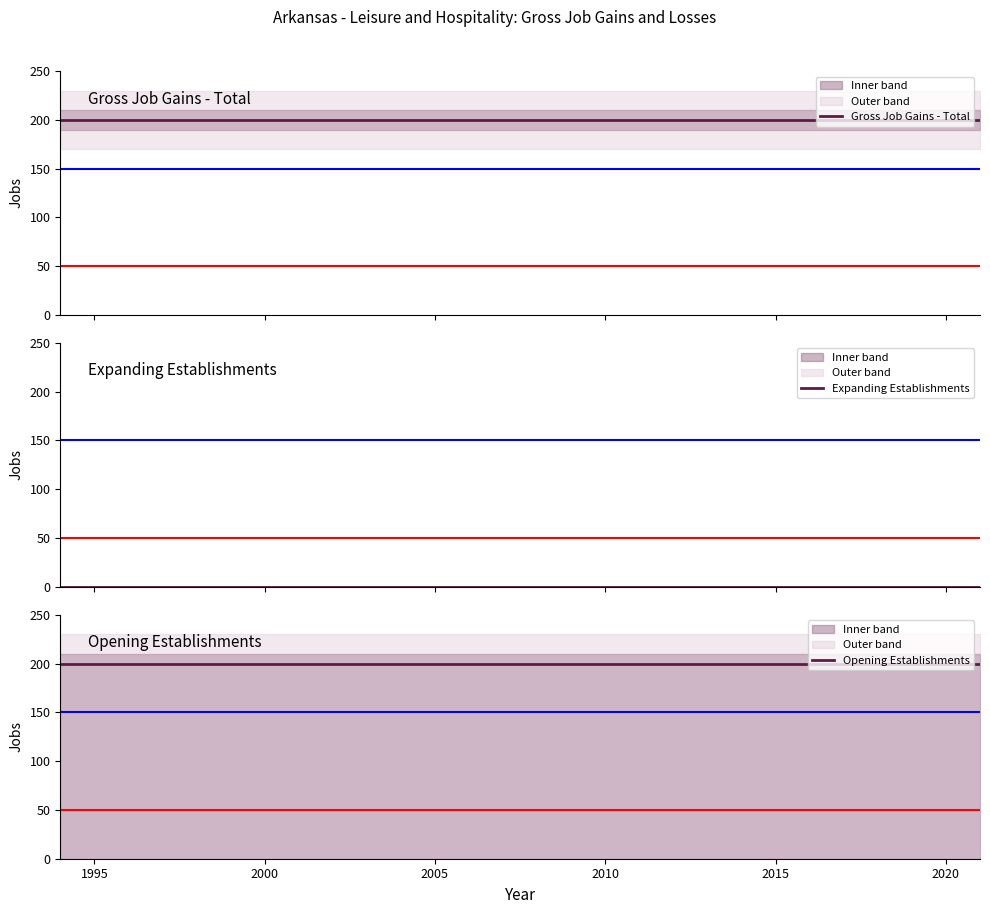

Which series has the largest total across all categories?

Gross Job Gains - Total